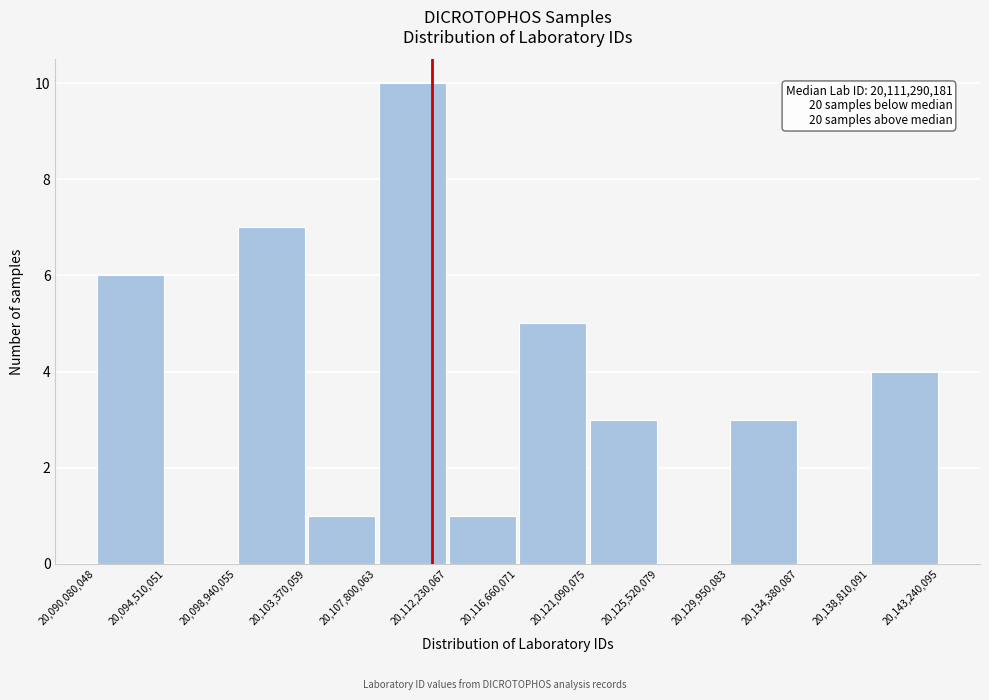

Which range on the x-axis has the tallest bar?

20,107,800,063 to 20,112,230,067